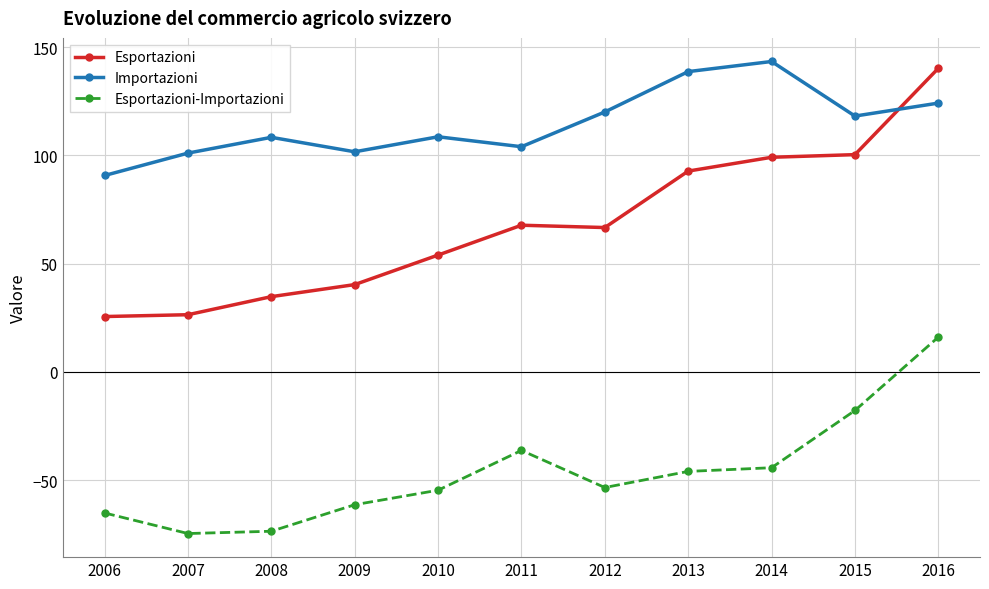

True or false: Esportazioni-Importazioni and Esportazioni cross at least once.

False